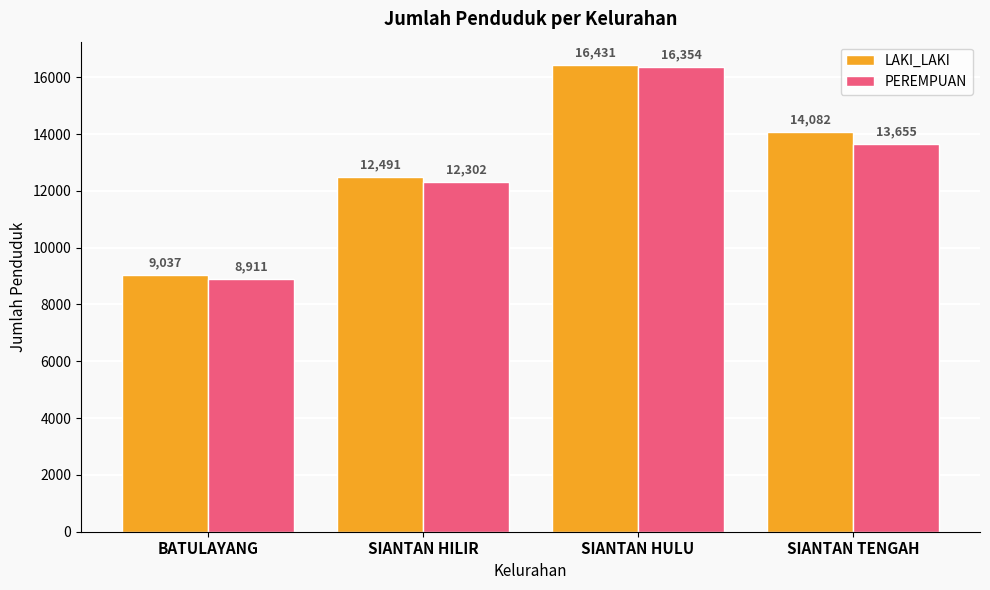

What is the value of the LAKI_LAKI bar at the 4th from the left?

14082